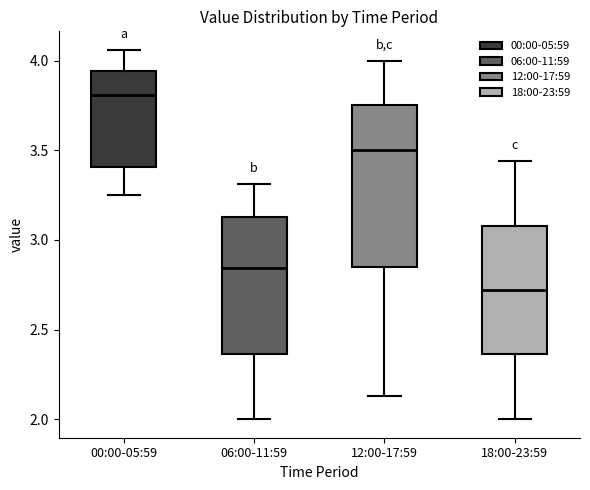

Which box's median line is the lowest?

18:00-23:59